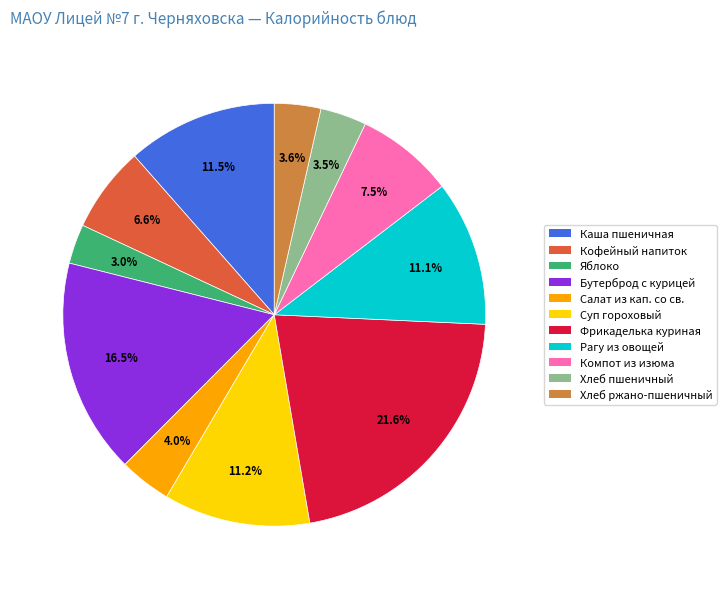

How many slices are in this pie chart?

11